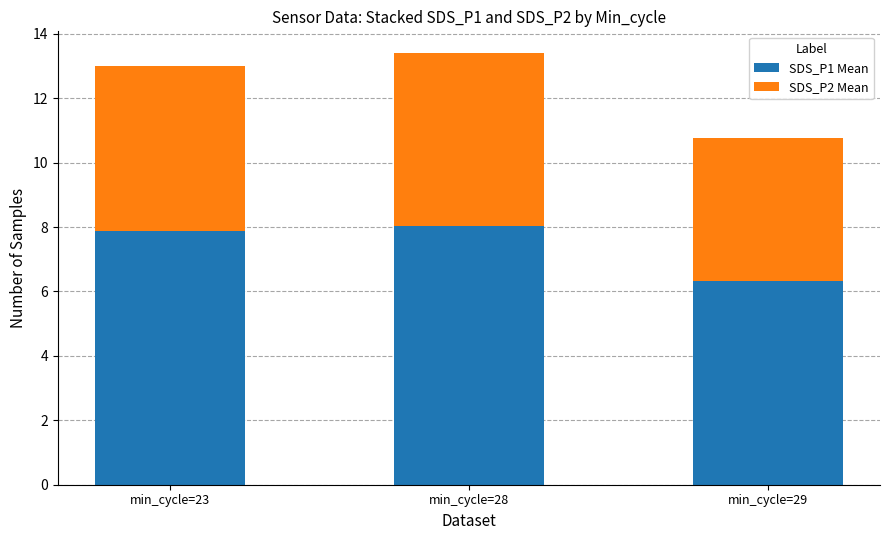

Reading left to right, transcribe the values for SDS_P1 Mean.

7.9	8.0	6.3